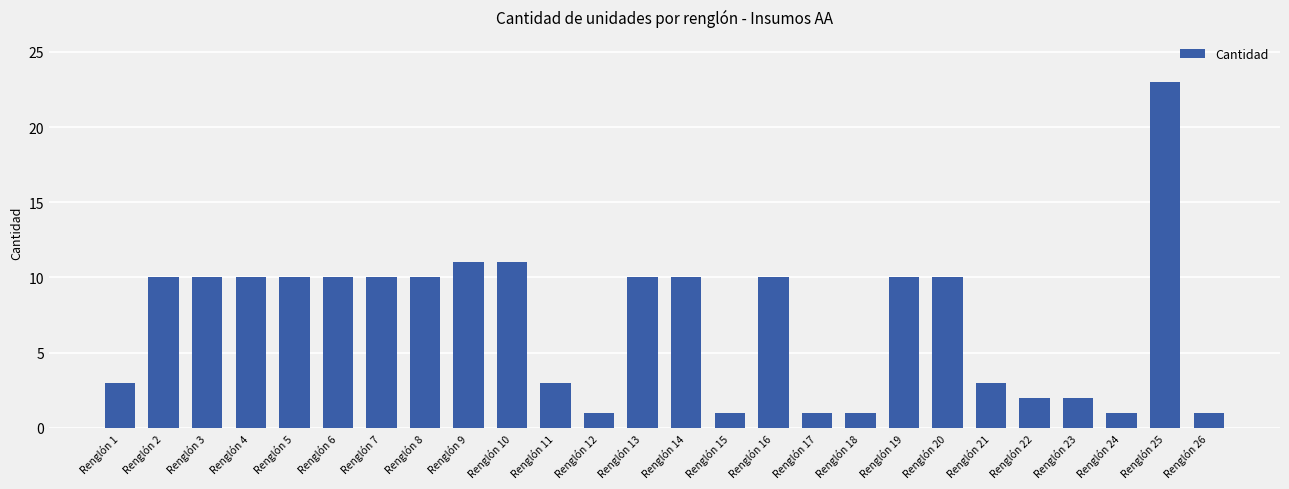

What is the sum of all values?

184